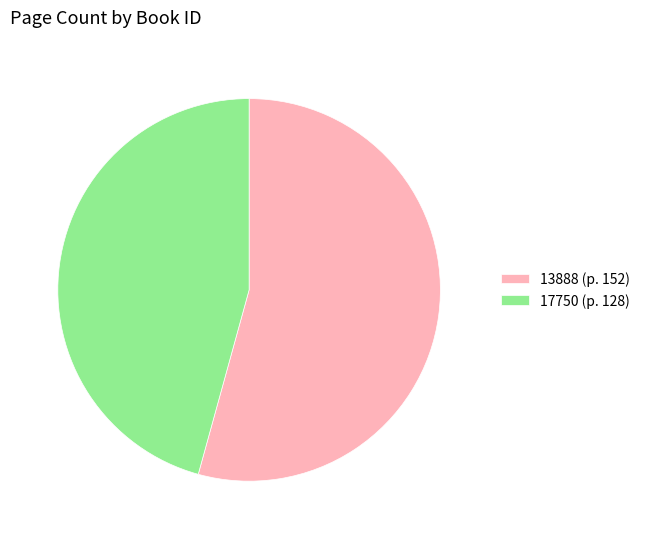

Is there a majority slice in this chart?

Yes